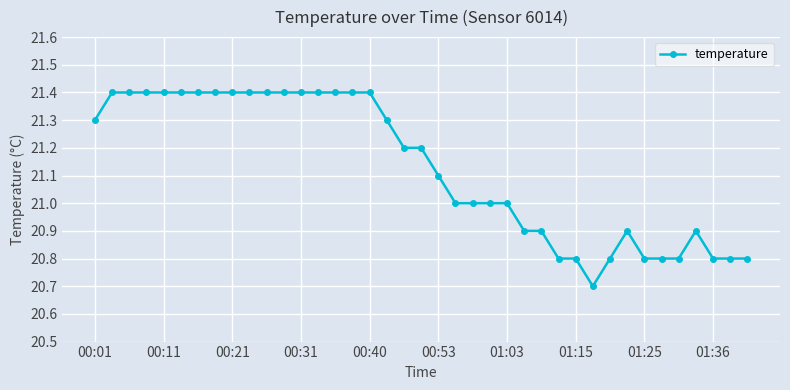

True or false: there are more than 0 points higher than both neighbors.

True